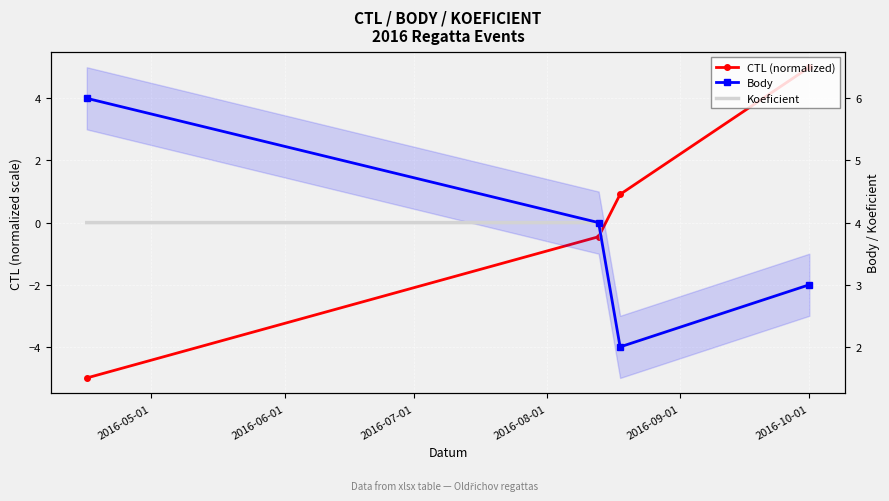

What is the difference between the second highest and minimum values in the Koeficient series?

2.0